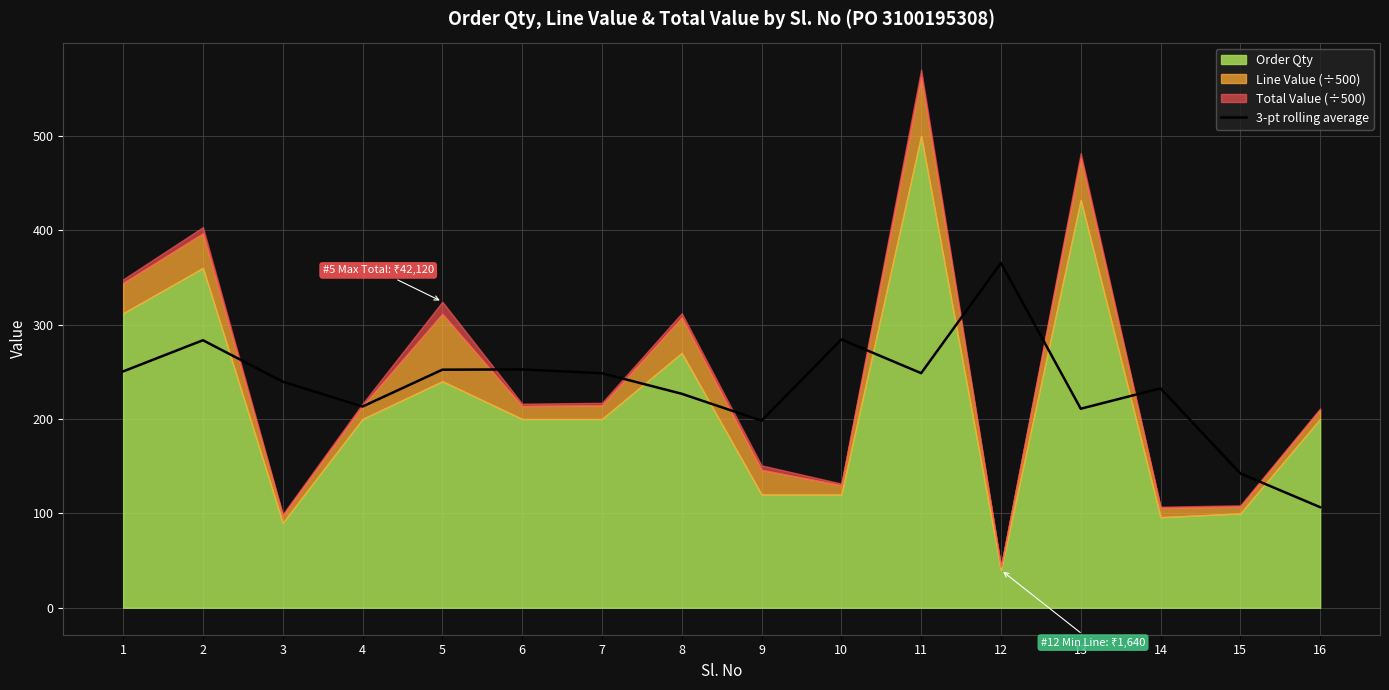

The 3-pt rolling average series shows 42.4 at 16. True or false?

False